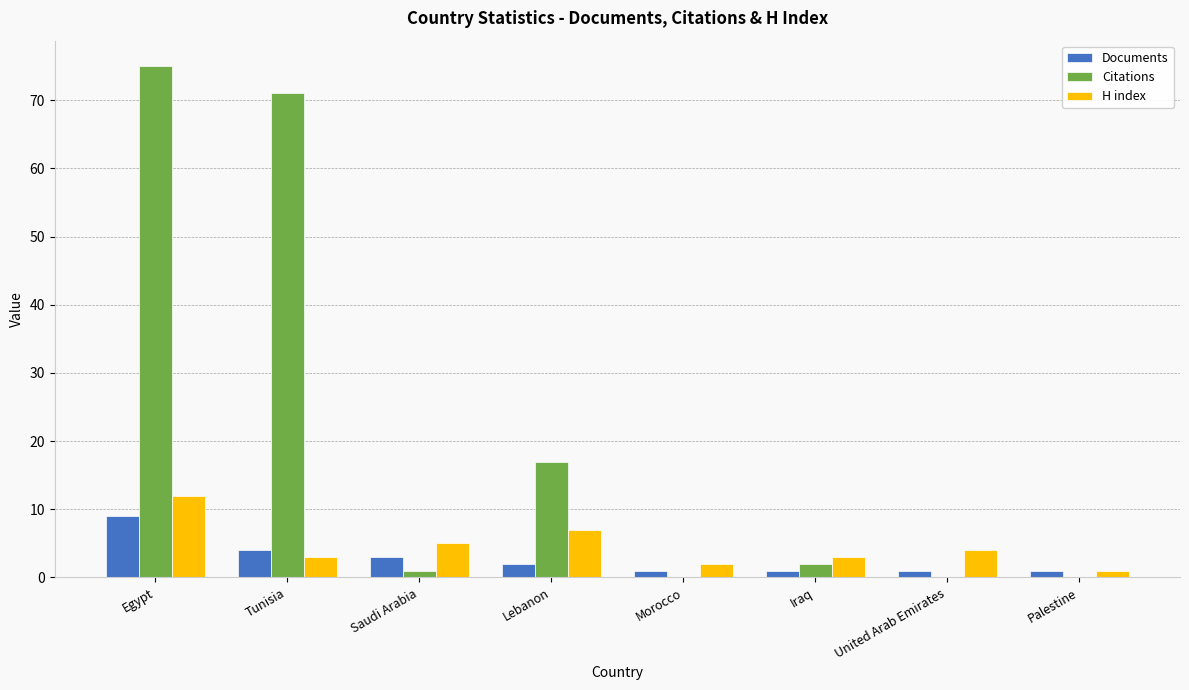

Reading right to left, what are all the values shown in this chart?

Documents: 1	1	1	1	2	3	4	9
Citations: 0	0	2	0	17	1	71	75
H index: 1	4	3	2	7	5	3	12